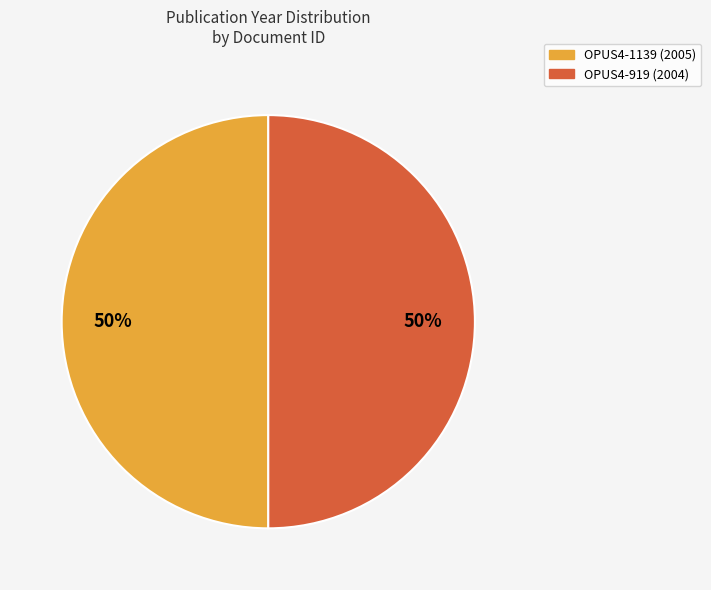

How many segments does this pie chart have?

2